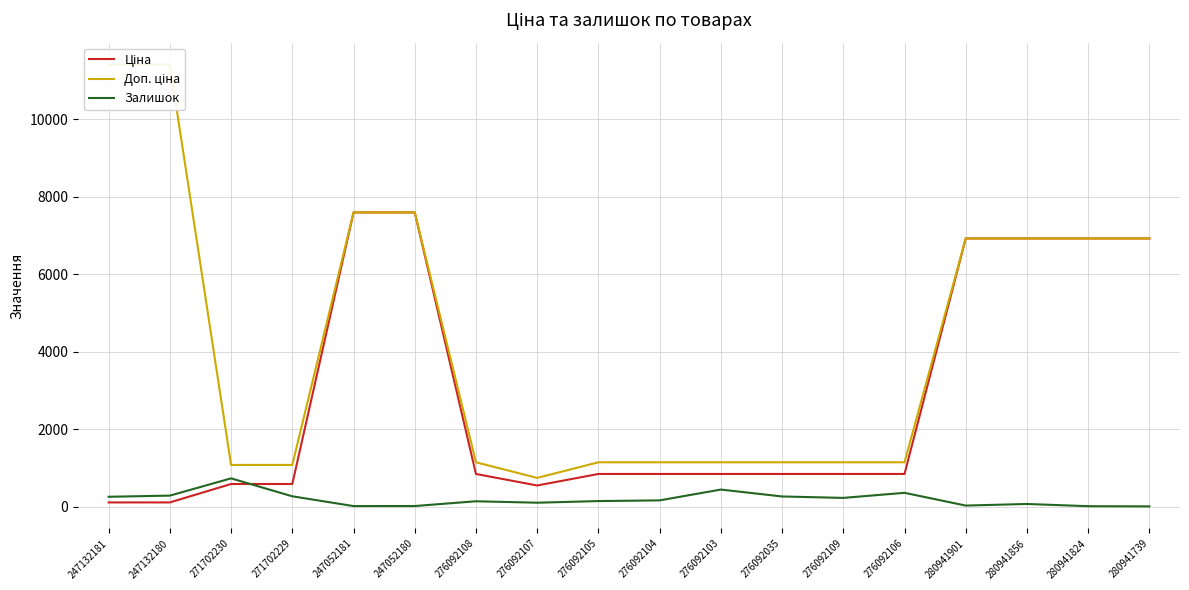

Which series has the largest range (max minus min)?

Доп. ціна